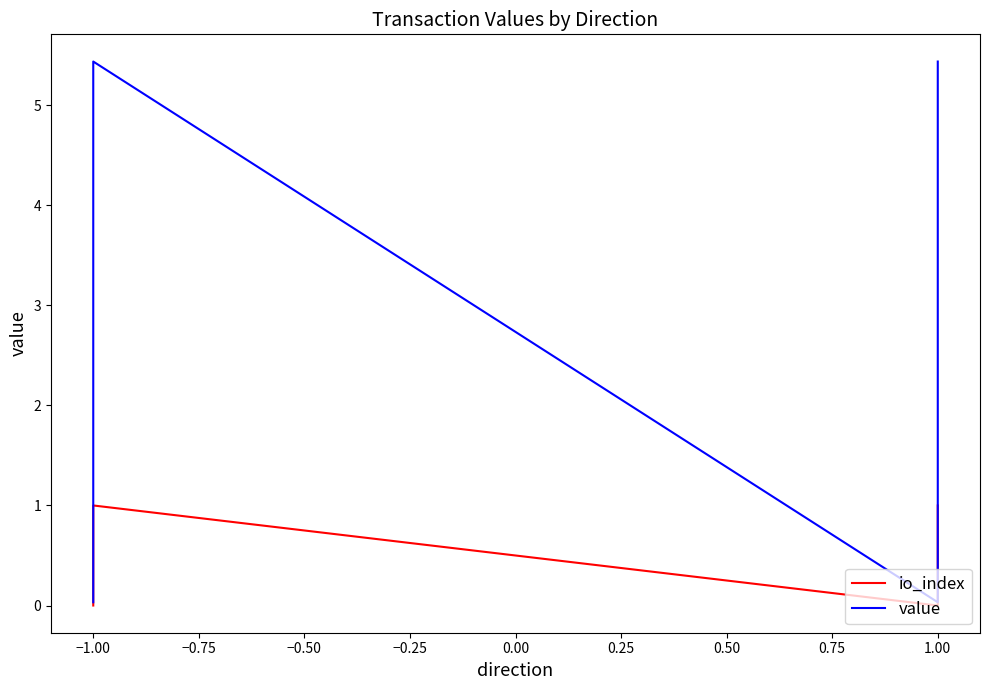

What is the maximum value shown in the chart?

5.4